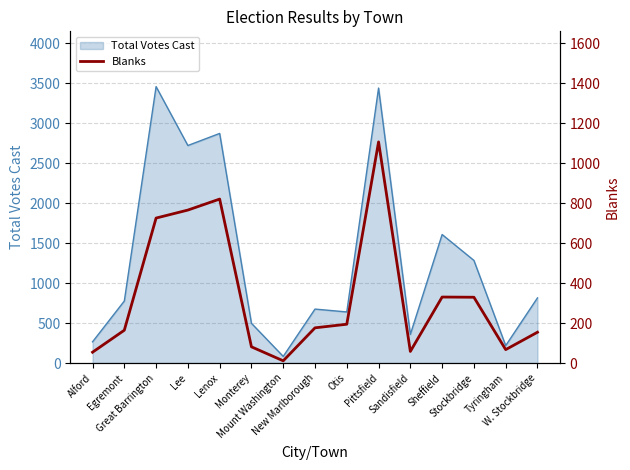

At which category does the chart reach its minimum across all series?

Mount Washington